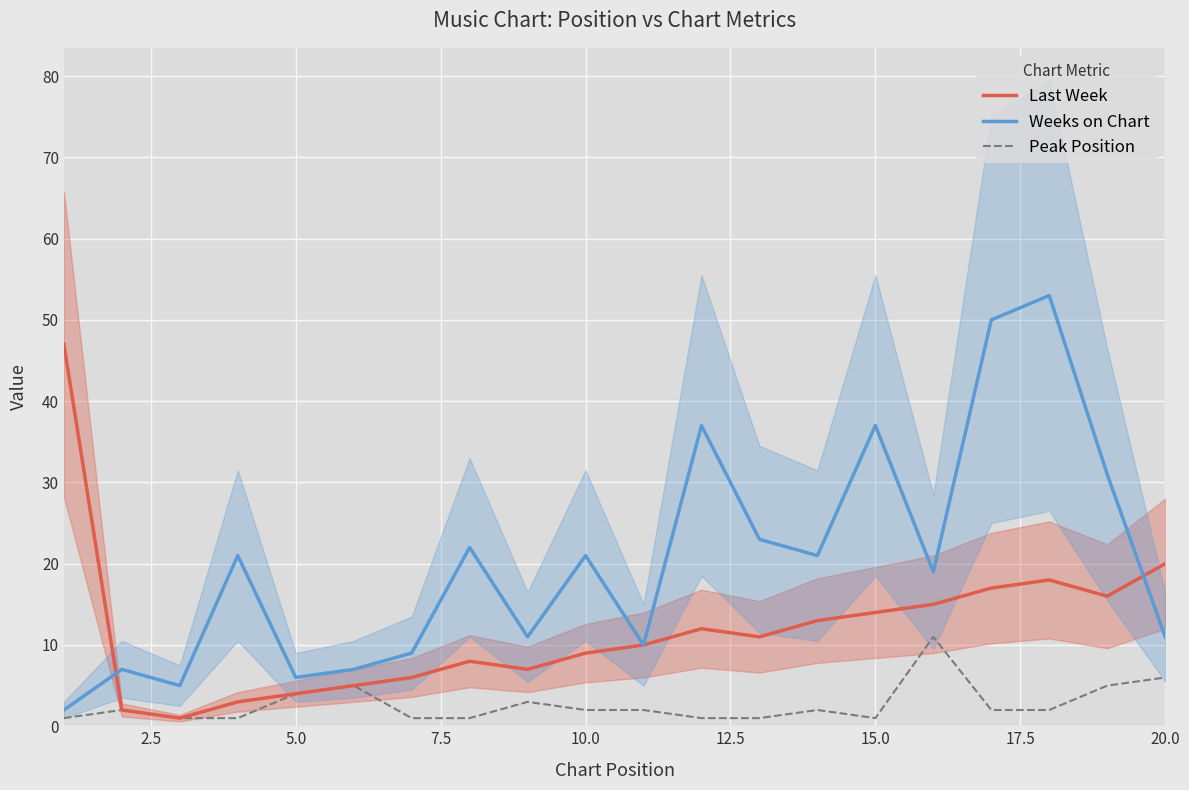

What is the difference between the second highest and second lowest values in the Peak Position series?

5